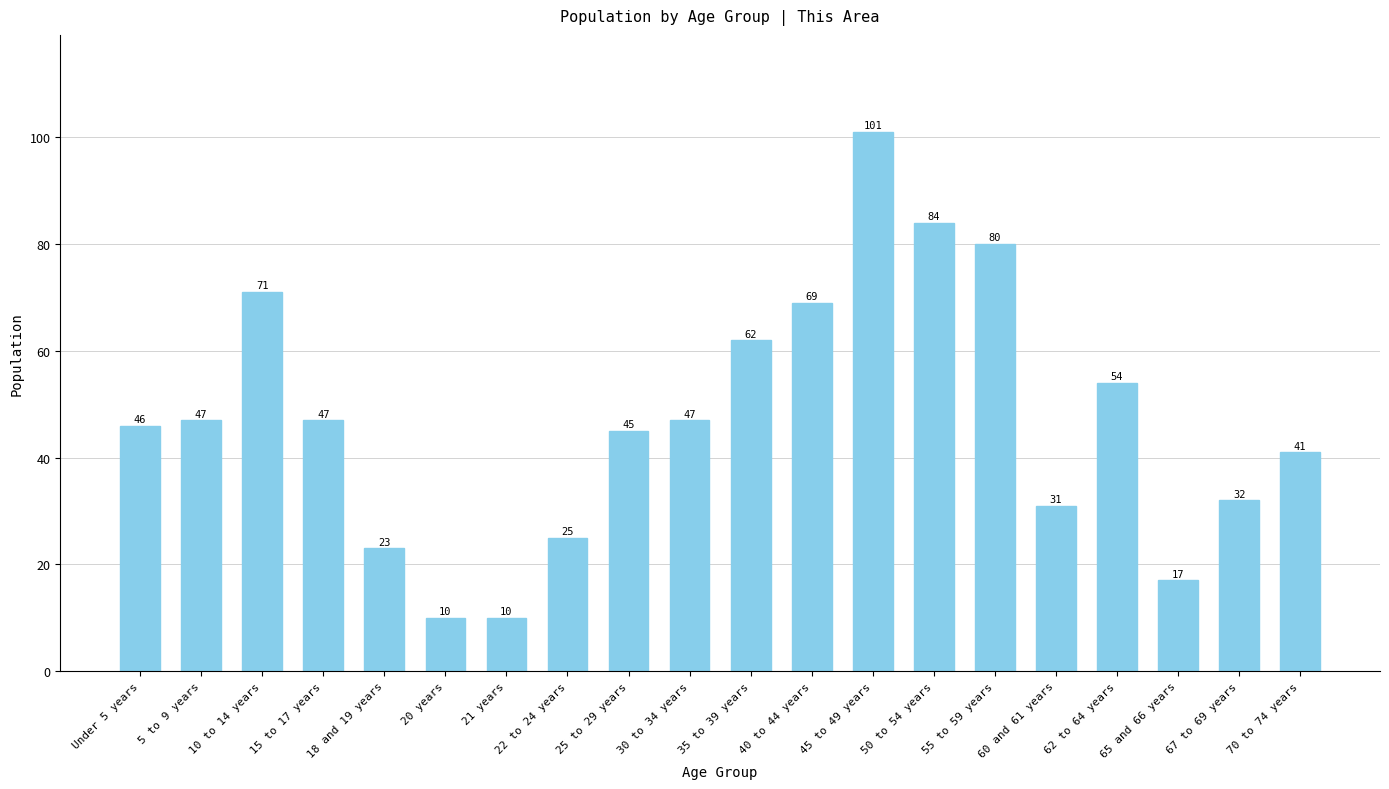

At which label is the value closest to 55?

62 to 64 years